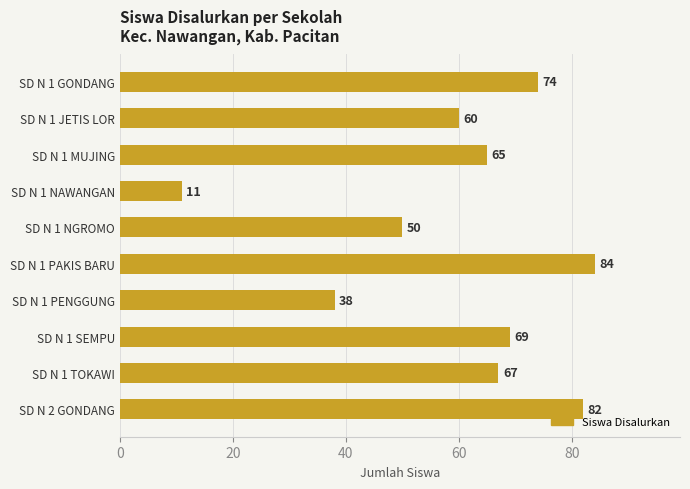

At which label is the value closest to 47?

SD N 1 NGROMO